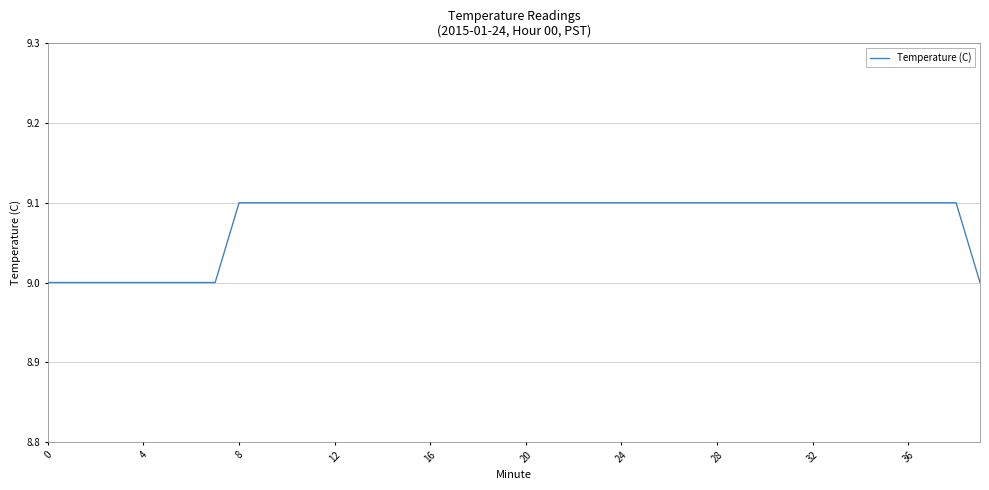

Reading left to right, transcribe all the data shown in this chart.

9.0	9.0	9.0	9.0	9.0	9.0	9.0	9.0	9.1	9.1	9.1	9.1	9.1	9.1	9.1	9.1	9.1	9.1	9.1	9.1	9.1	9.1	9.1	9.1	9.1	9.1	9.1	9.1	9.1	9.1	9.1	9.1	9.1	9.1	9.1	9.1	9.1	9.1	9.1	9.0